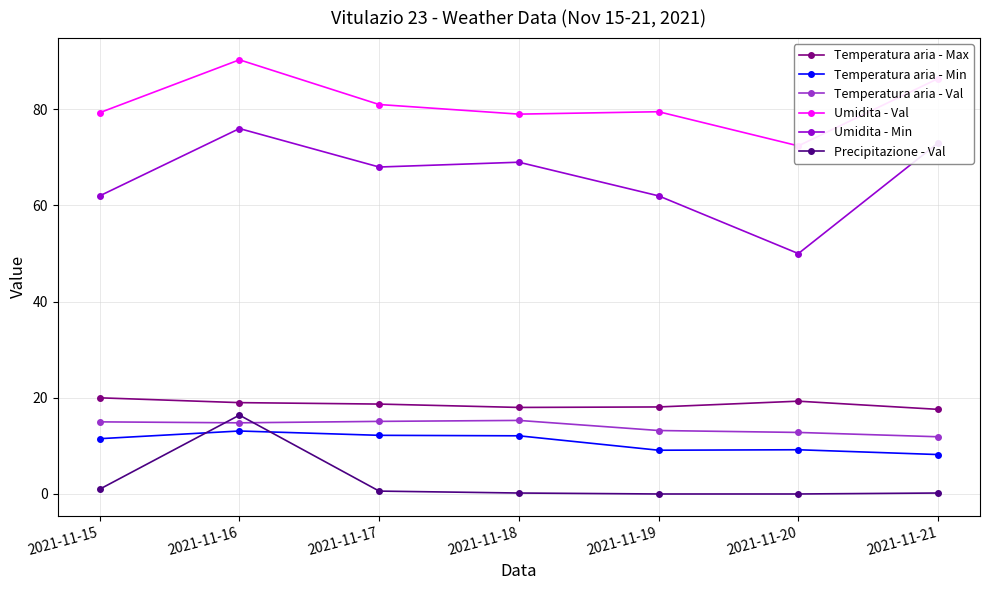

What is the difference between the second highest and minimum values in the Precipitazione - Val series?

1.0